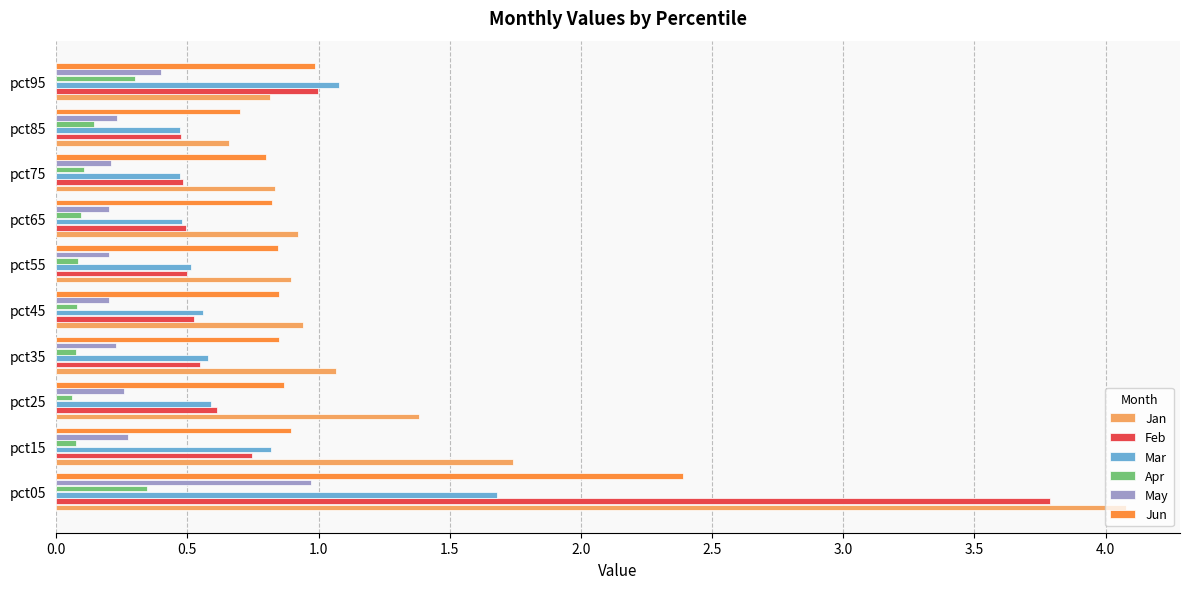

What are all the series names shown in the legend?

Jan, Feb, Mar, Apr, May, Jun